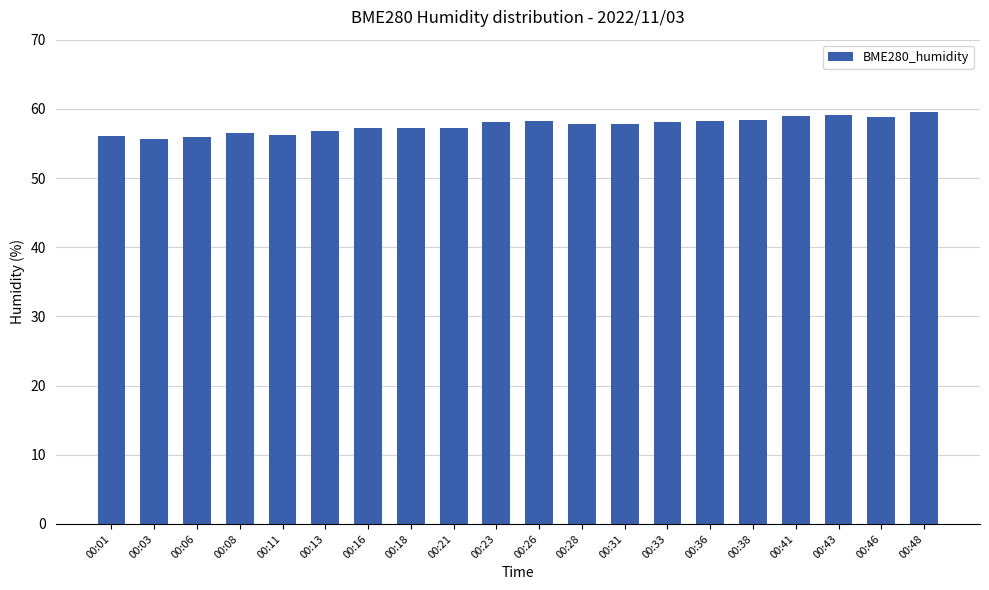

The chart shows a value of 57.9 at 00:28. True or false?

True